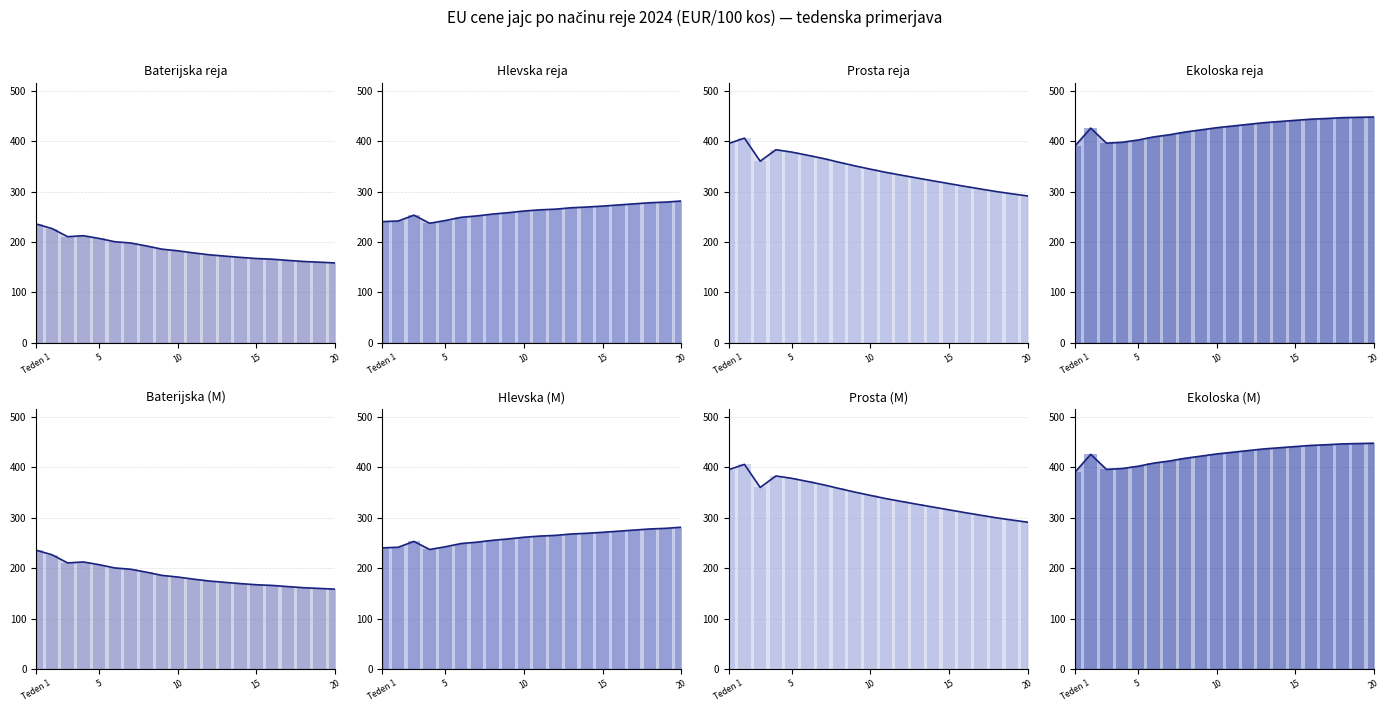

At which category does the chart reach its minimum across all series?

20